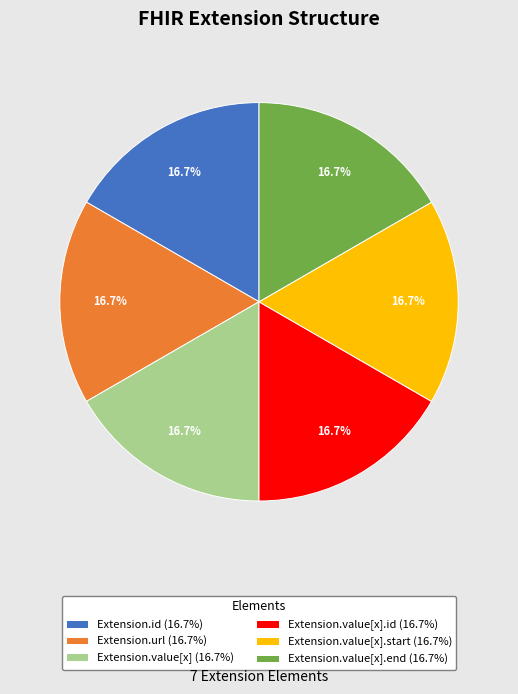

What is the ratio of the value at Extension.value[x].end (16.7%) to the value at Extension.value[x] (16.7%)?

1.0